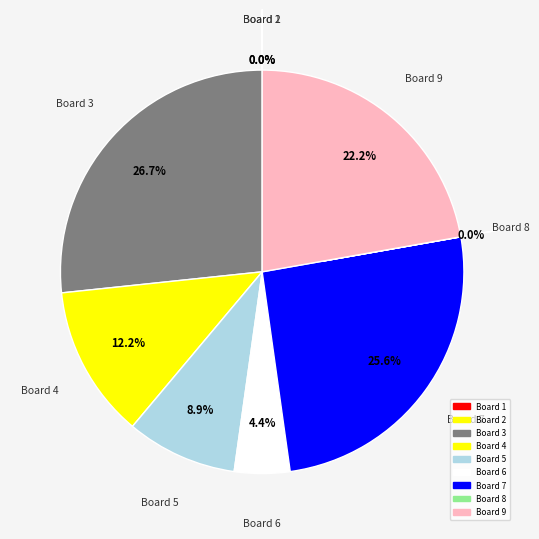

To the nearest percent, what percentage of the pie is 7?

26%